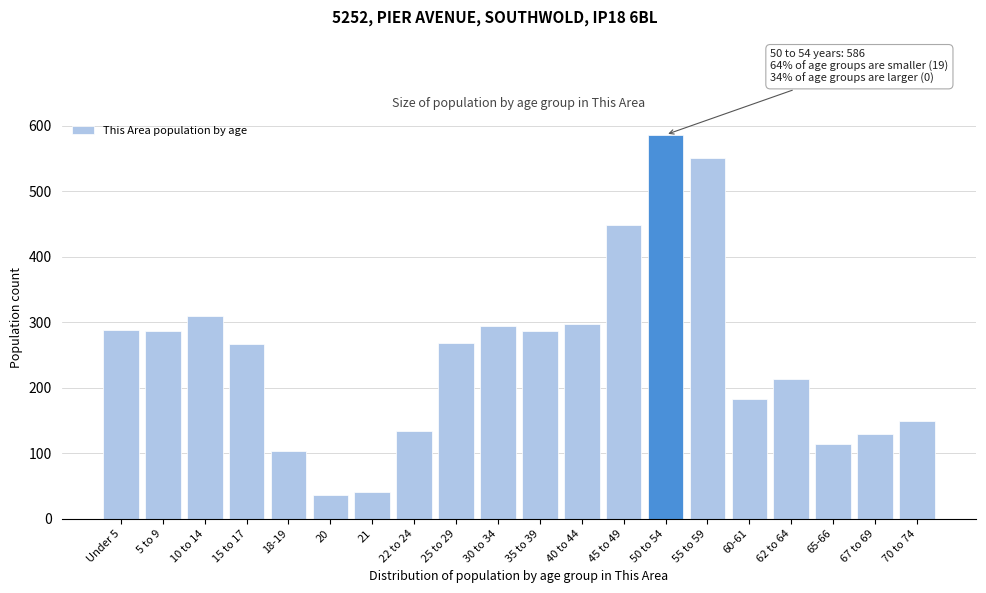

What is the average value?

249